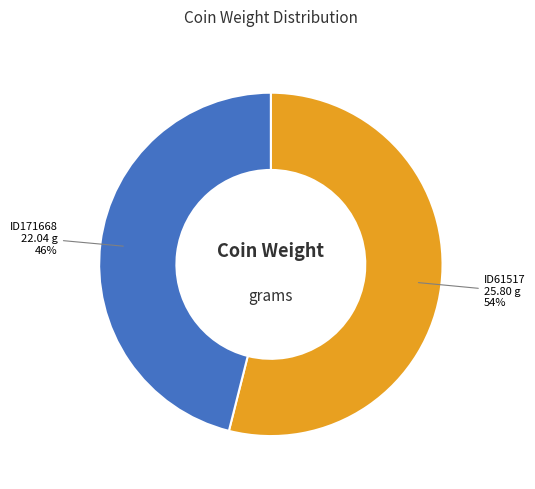

Do ID61517 and ID171668 together represent more than half of the pie?

Yes